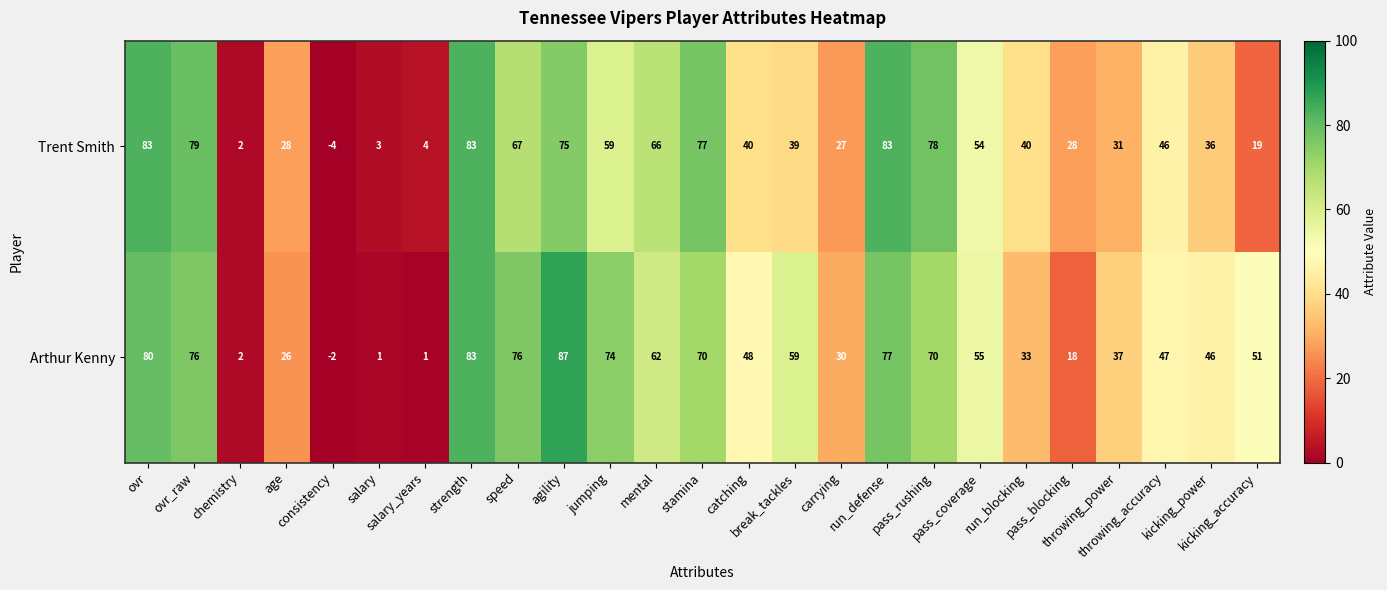

What is the difference between the second highest and second lowest values in the Arthur Kenny series?

82